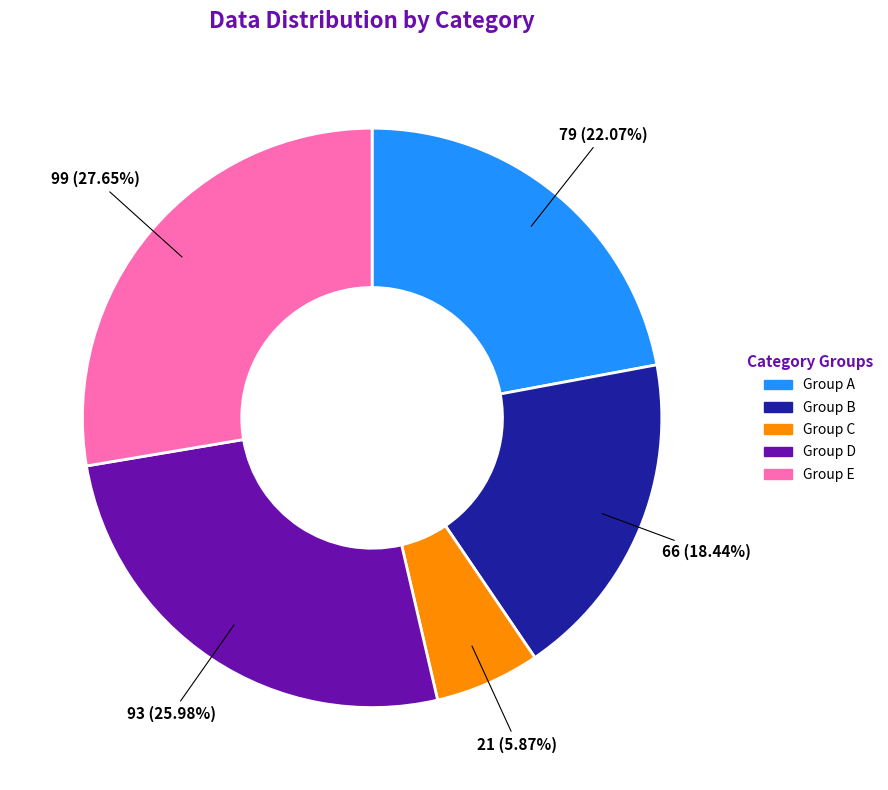

How many slices are in this pie chart?

5